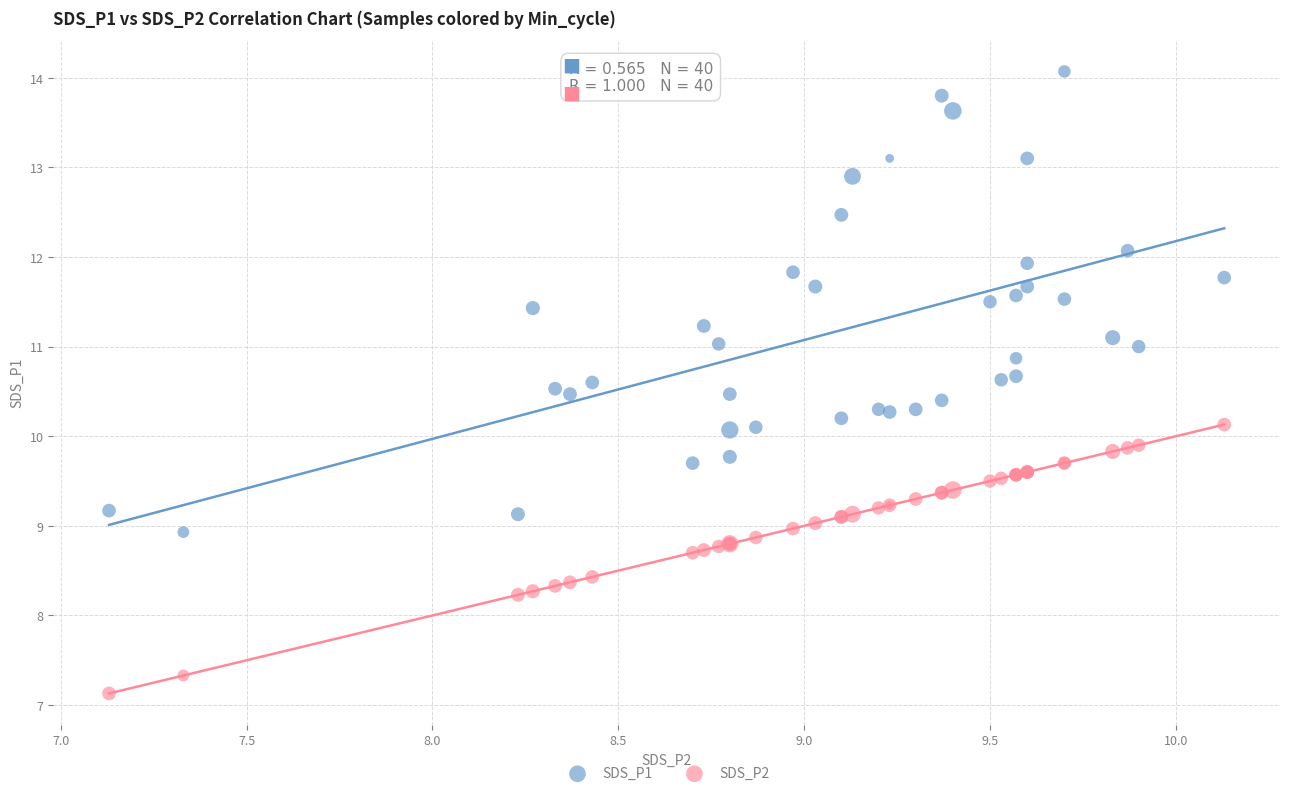

What is the X range (max minus min) for the scatter plot?

3.0